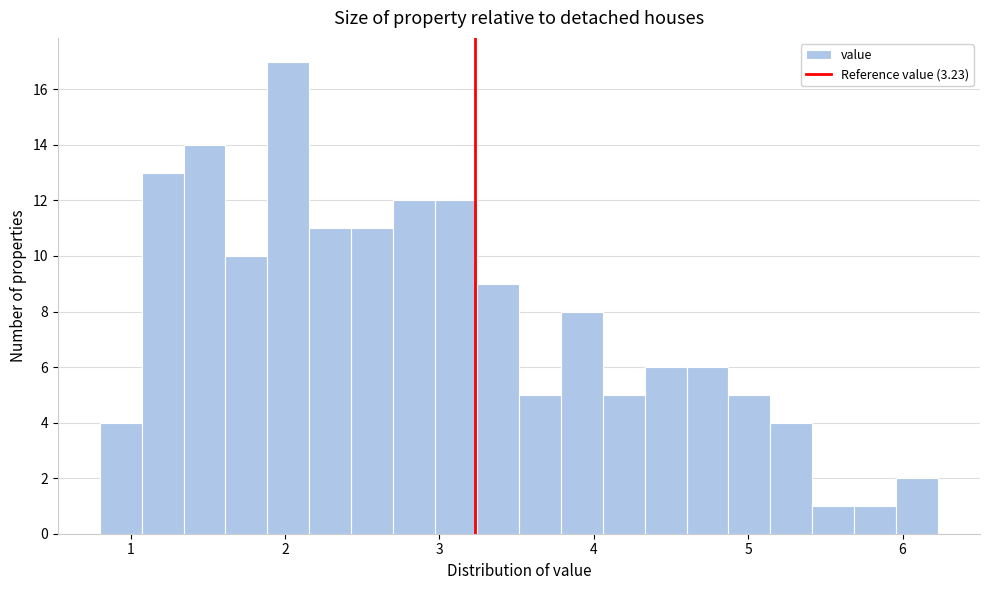

Around what value on the x-axis is the tallest bar? Give the approximate position of its centre, as read against the axis.

2.0